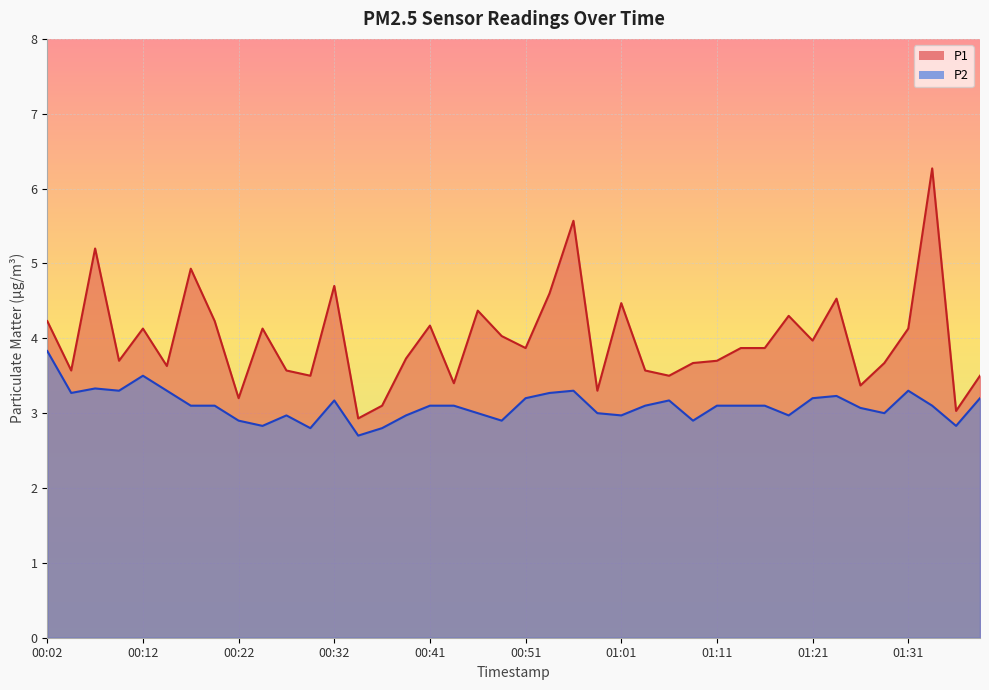

How many lines are shown in the chart?

2